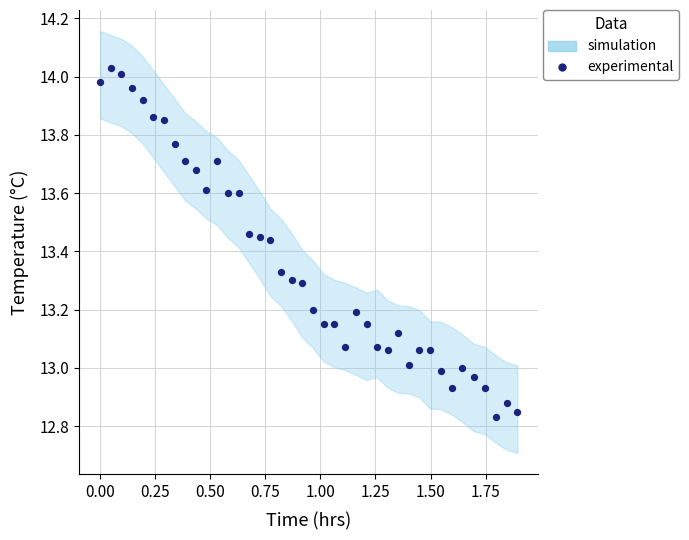

What is the range of X values (max minus min)?

1.9